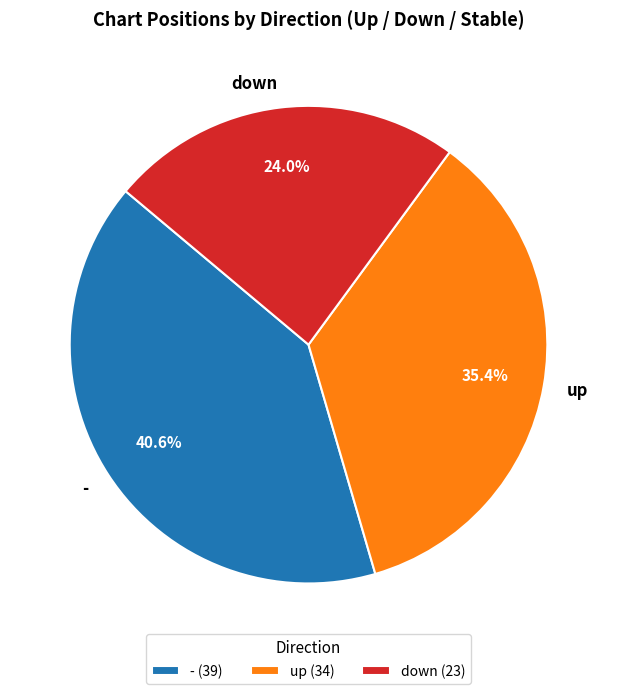

Approximately how many times larger is the value at - compared to up?

1.1